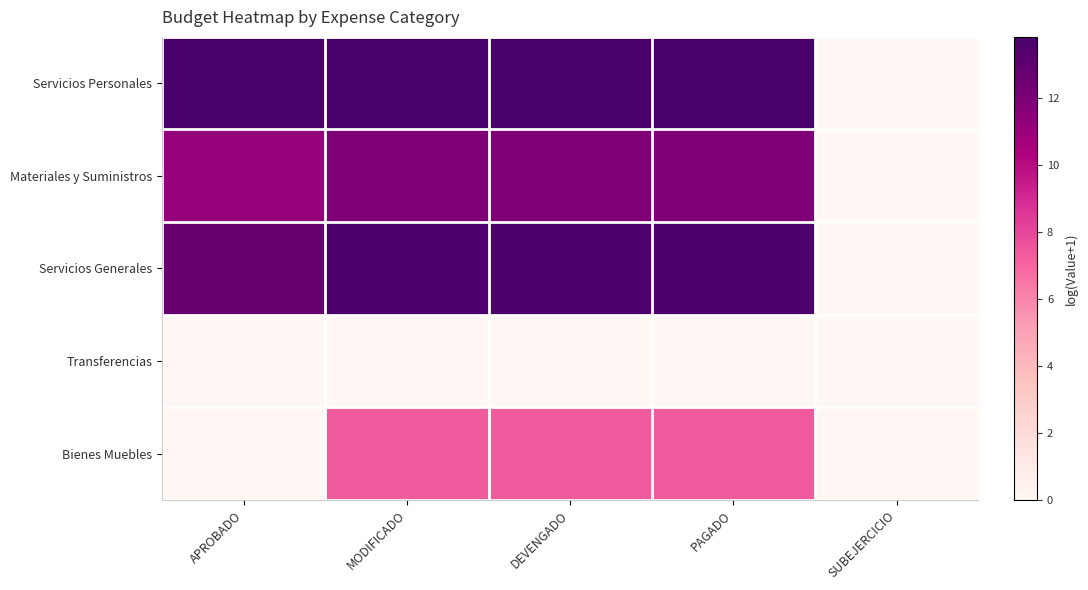

Which series has the largest range (max minus min)?

Servicios Personales